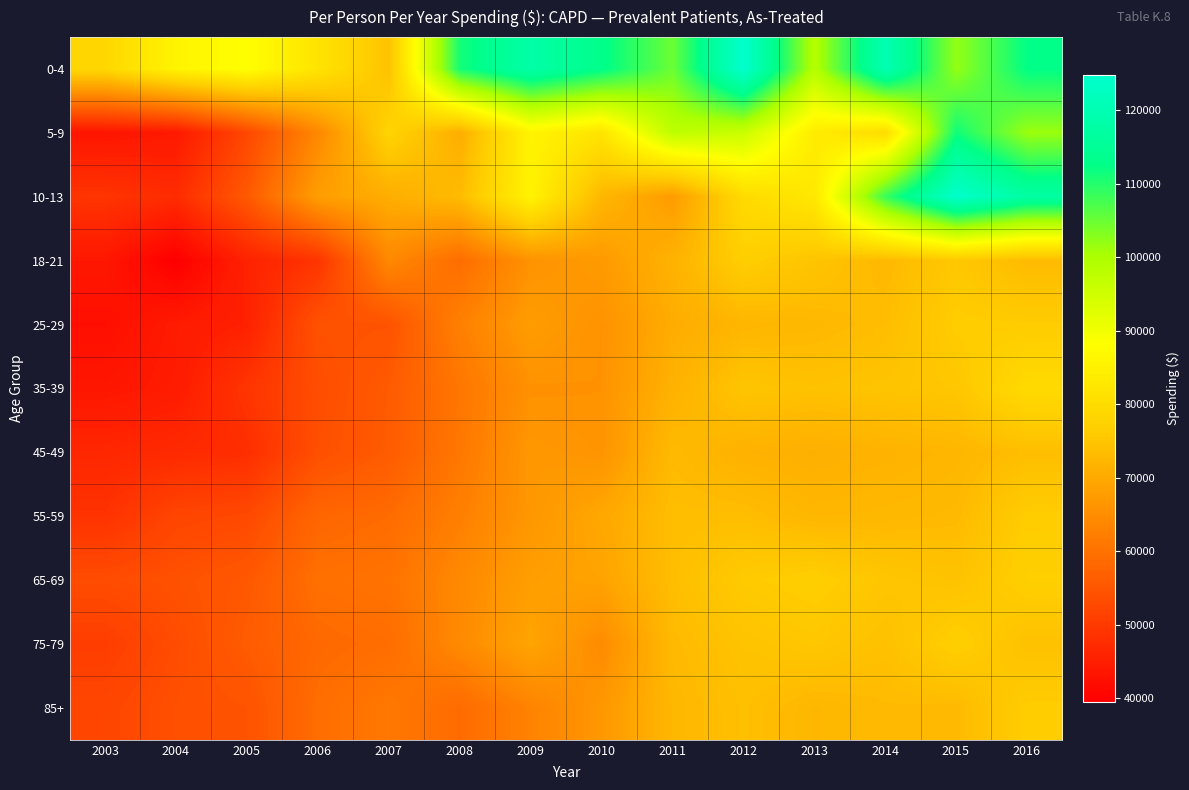

Between 2008 and 2006, which is larger?

2008